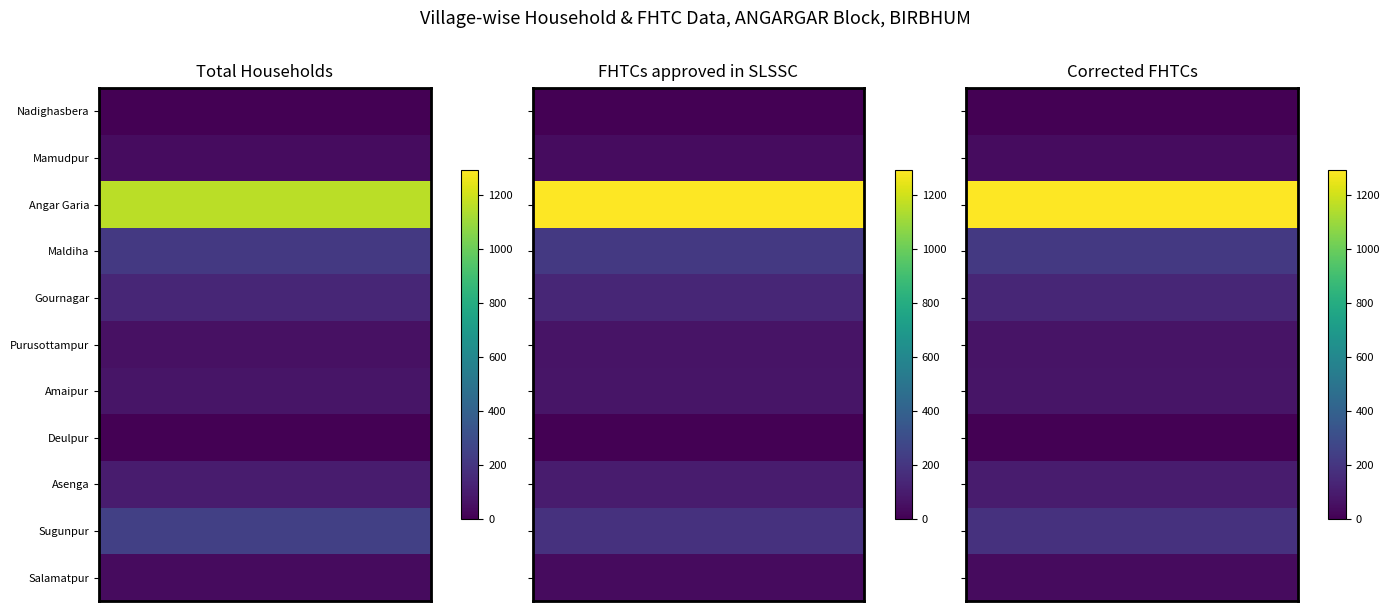

How many data points does each series have?

11